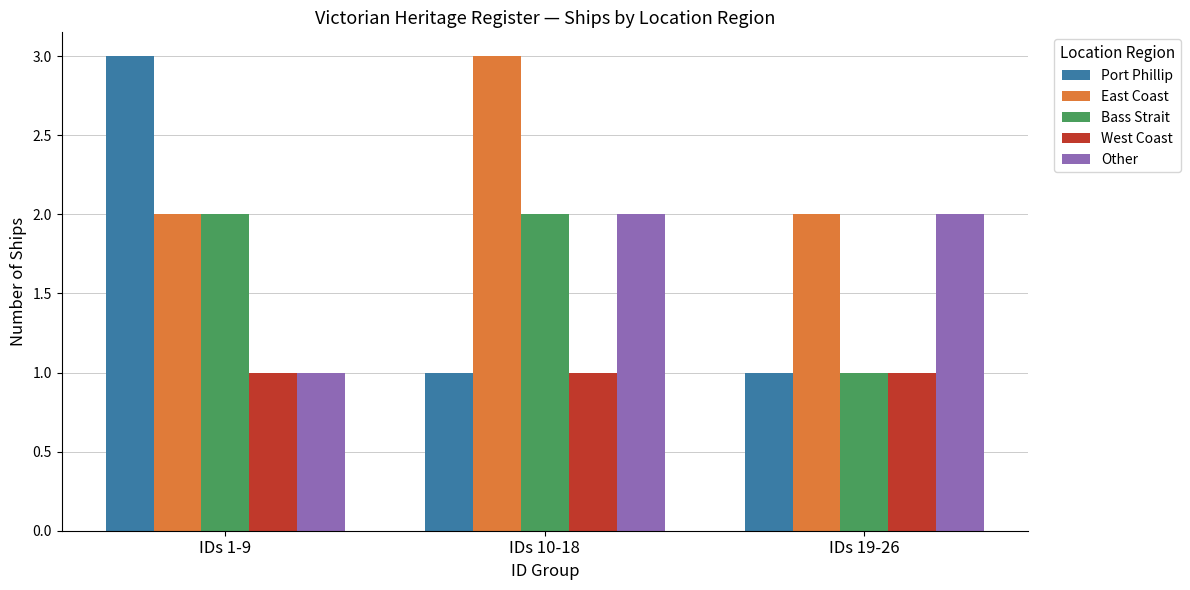

Which series changed the most between IDs 1-9 and IDs 19-26?

Port Phillip